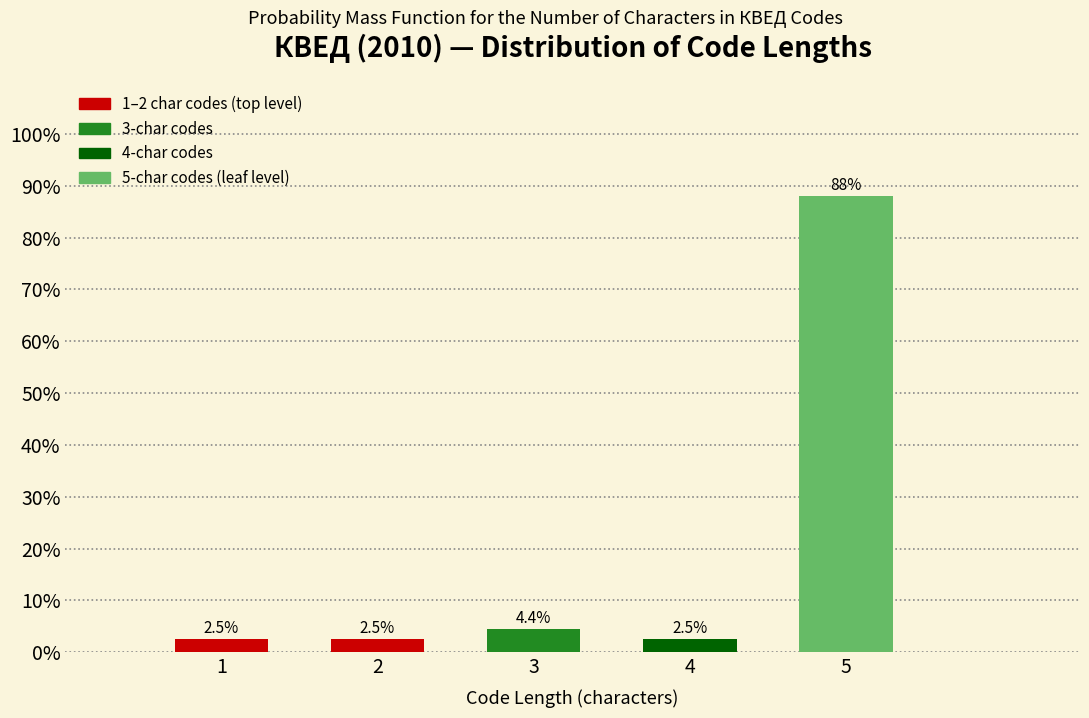

Reading left to right, transcribe all the data shown in this chart.

2.5	2.5	4.4	2.5	88.0